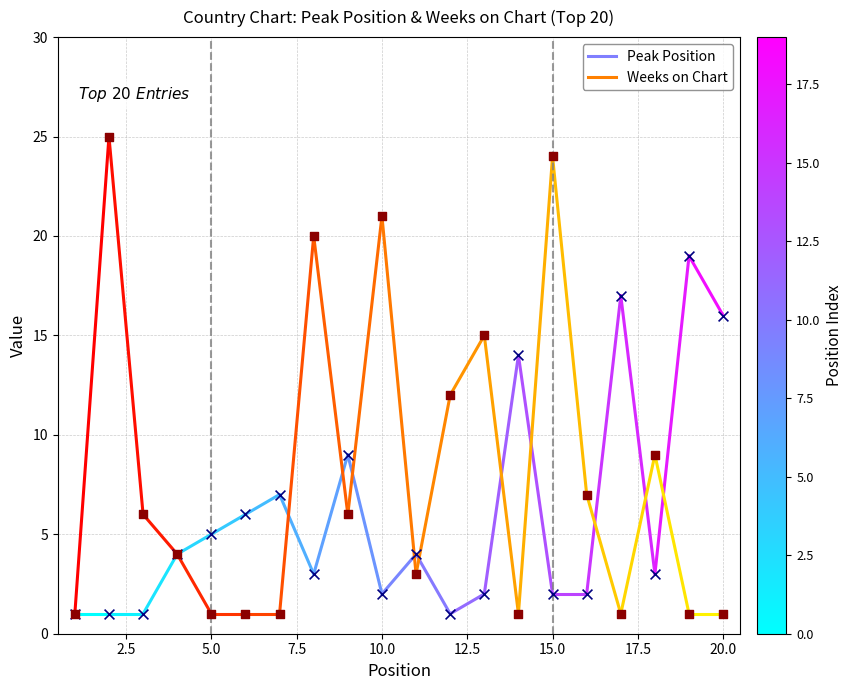

Which series has the widest spread of Y values?

Weeks on Chart